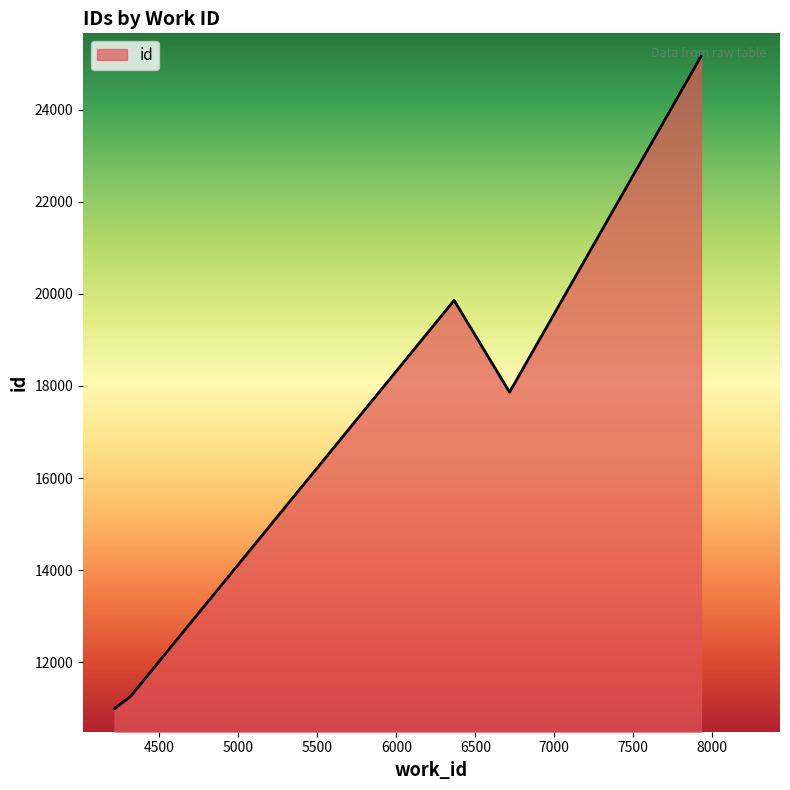

At which category does the chart reach its peak across all series?

7929